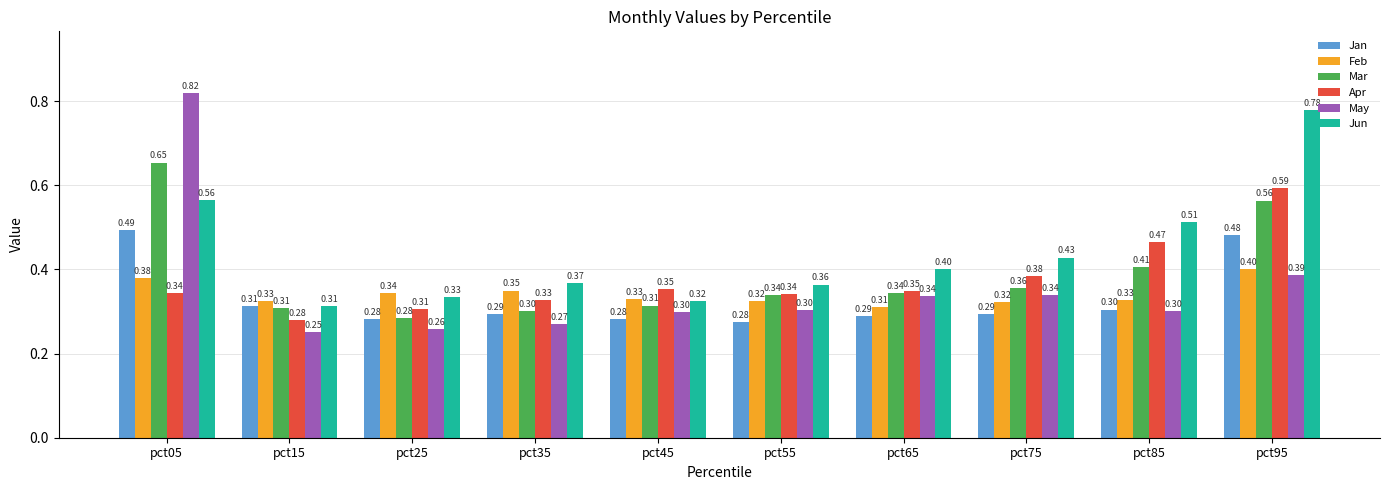

Is it true that Feb equals 0.3 at pct25?

True